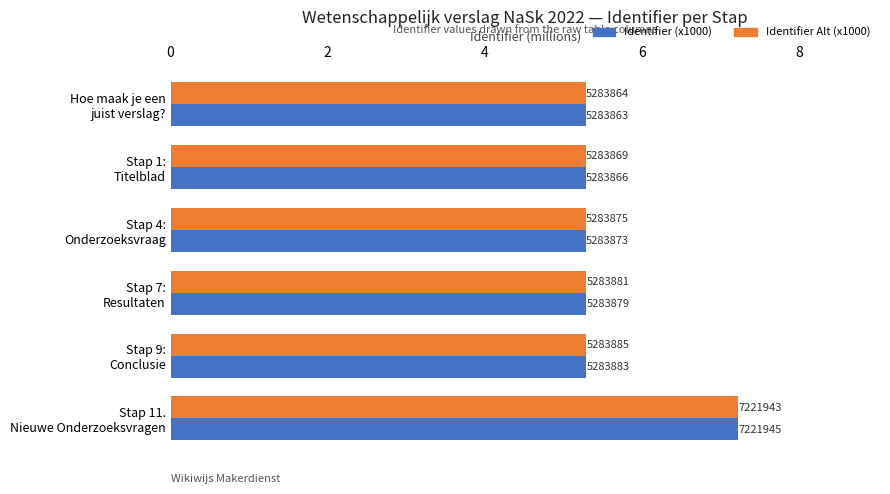

What are all the series names shown in the legend?

Identifier (x1000), Identifier Alt (x1000)